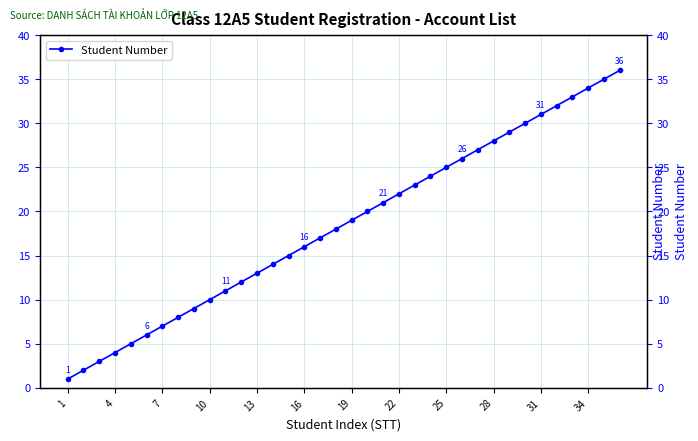

Between 28 and 27, which is larger?

28